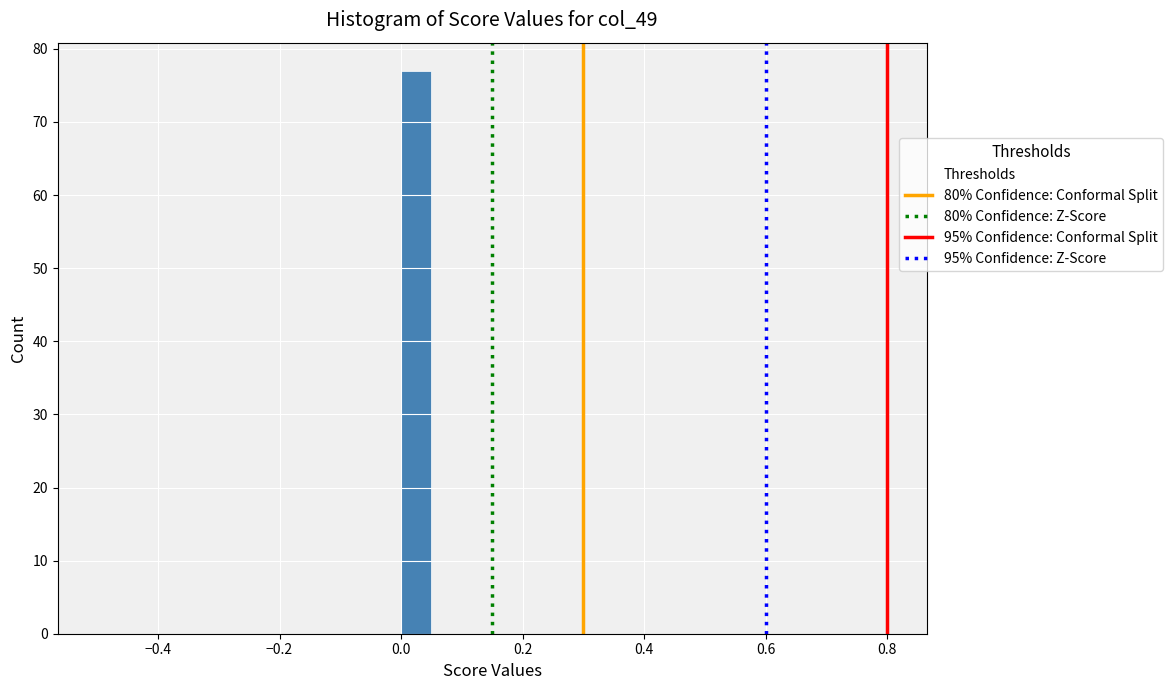

Around what value on the x-axis is the tallest bar? Give the approximate position of its centre, as read against the axis.

0.02